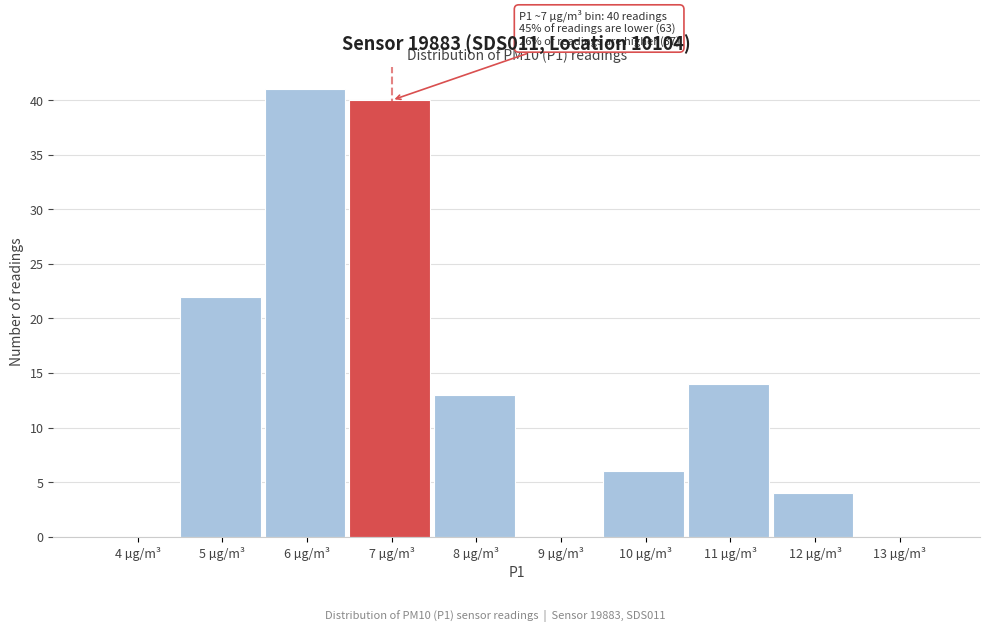

Reading left to right, extract all data points from this chart.

4 µg/m³=0	5 µg/m³=22	6 µg/m³=41	7 µg/m³=40	8 µg/m³=13	9 µg/m³=0	10 µg/m³=6	11 µg/m³=14	12 µg/m³=4	13 µg/m³=0